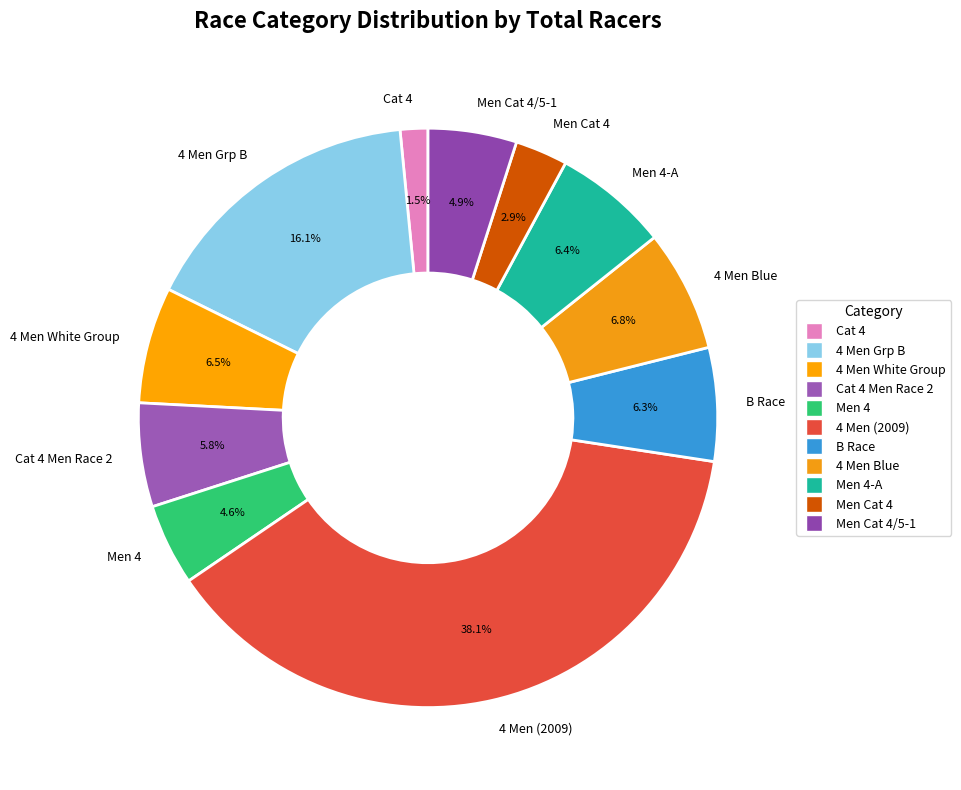

Which category has the biggest portion of the pie?

4 Men (2009)